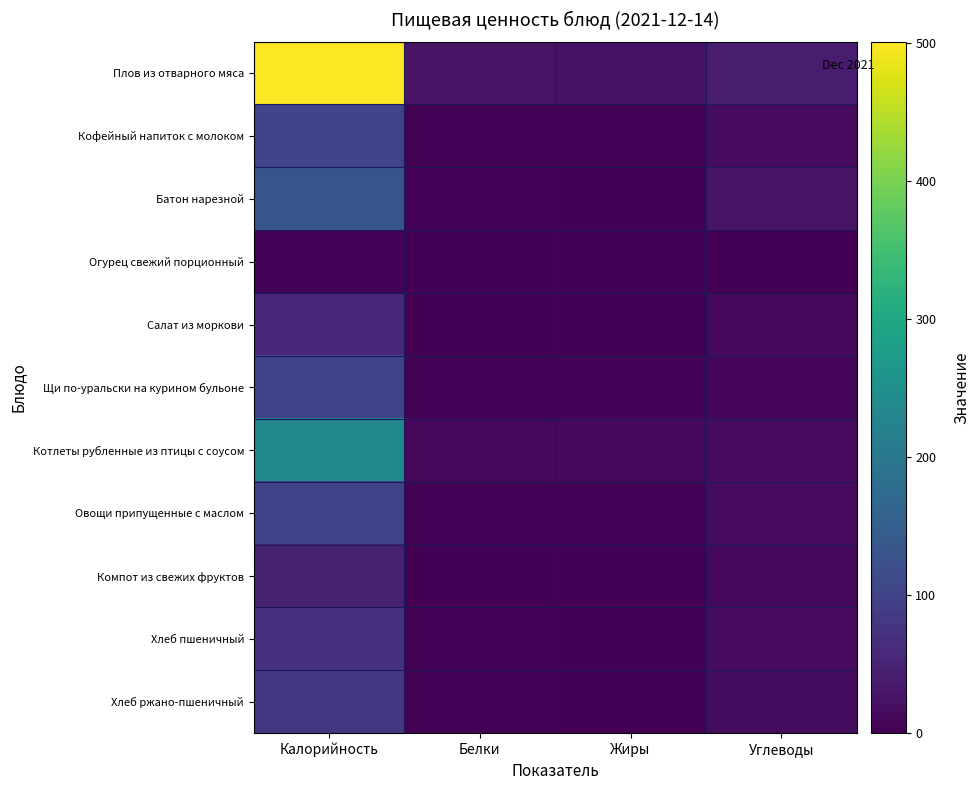

Reading left to right, extract all data points from this chart.

Плов из отварного мяса: Калорийность=501.4	Белки=27.2	Жиры=24.9	Углеводы=40.0
Кофейный напиток с молоком: Калорийность=99.9	Белки=3.9	Жиры=3.0	Углеводы=15.3
Батон нарезной: Калорийность=130.8	Белки=3.8	Жиры=1.4	Углеводы=25.7
Огурец свежий порционный: Калорийность=4.4	Белки=0.3	Жиры=0.0	Углеводы=0.8
Салат из моркови: Калорийность=58.7	Белки=1.5	Жиры=0.1	Углеводы=12.6
Щи по-уральски на курином бульоне: Калорийность=100.4	Белки=3.1	Жиры=5.7	Углеводы=8.7
Котлеты рубленные из птицы с соусом: Калорийность=233.3	Белки=13.7	Жиры=13.0	Углеводы=15.2
Овощи припущенные с маслом: Калорийность=100.3	Белки=2.8	Жиры=3.2	Углеводы=14.4
Компот из свежих фруктов: Калорийность=48.8	Белки=0.1	Жиры=0.1	Углеводы=11.5
Хлеб пшеничный: Калорийность=70.5	Белки=2.4	Жиры=0.3	Углеводы=14.5
Хлеб ржано-пшеничный: Калорийность=79.2	Белки=2.6	Жиры=0.5	Углеводы=15.9